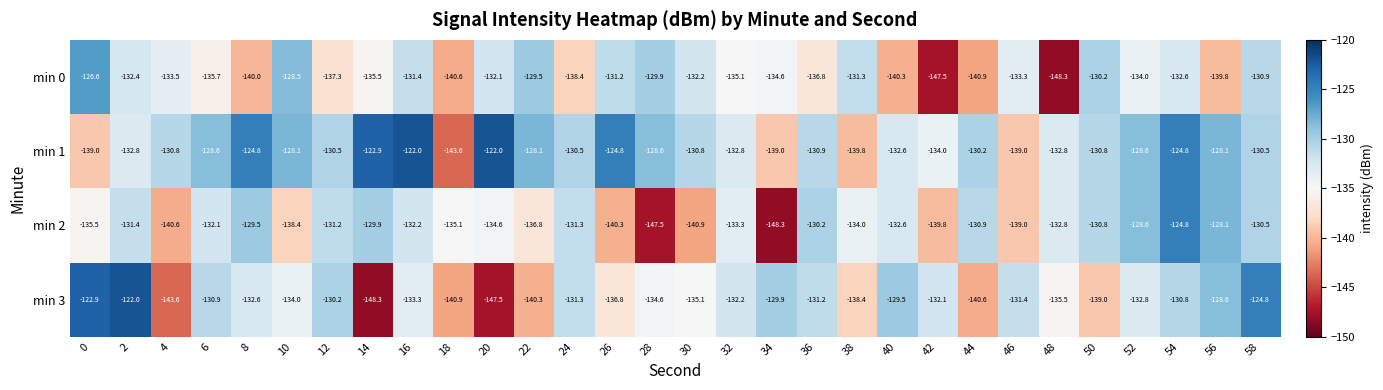

The min 1 series shows -39.9 at 50. True or false?

False